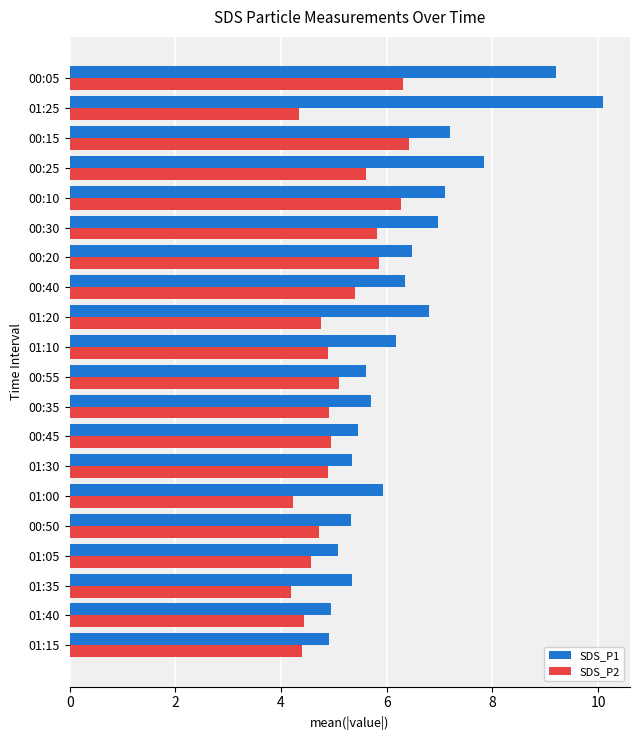

List the series in order of their peak value, lowest first.

SDS_P2, SDS_P1